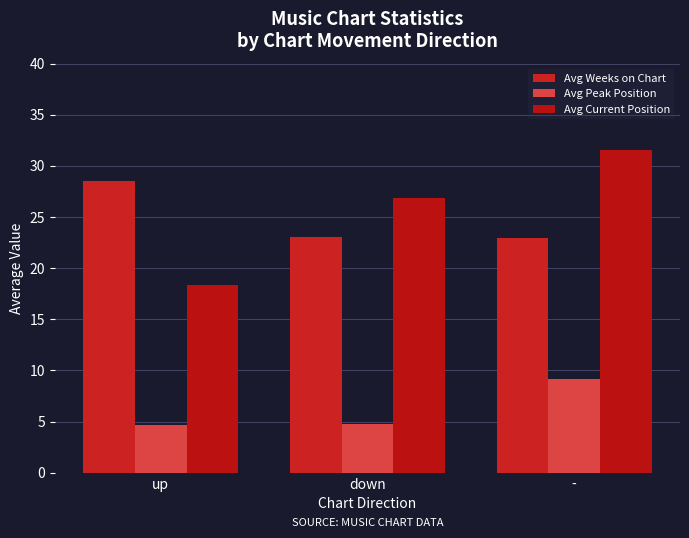

What position from the left is up?

1